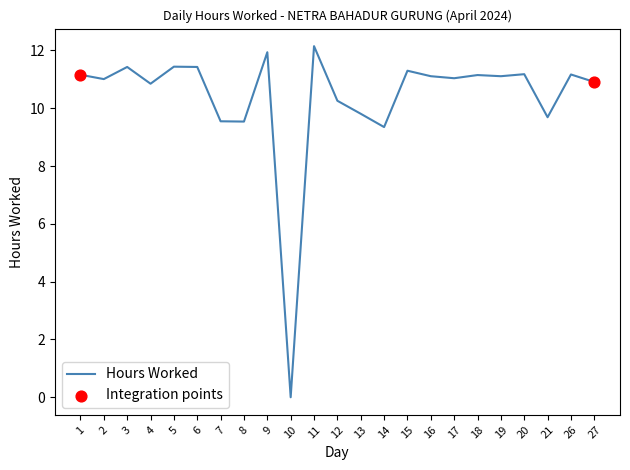

What is the change in value from 16 to 17?

-0.1